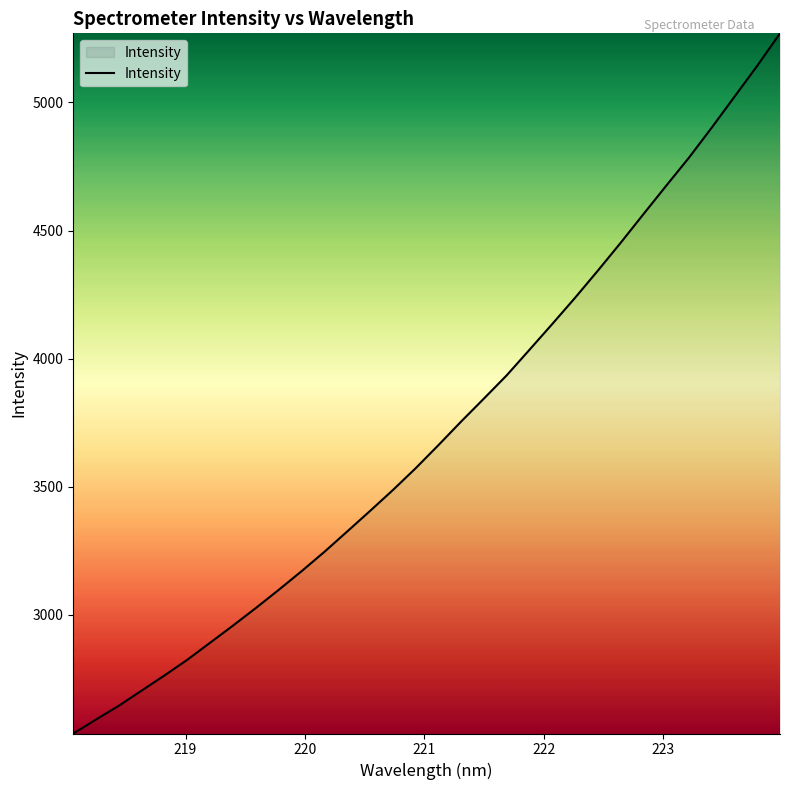

What is the difference between the maximum and minimum values?

2732.6